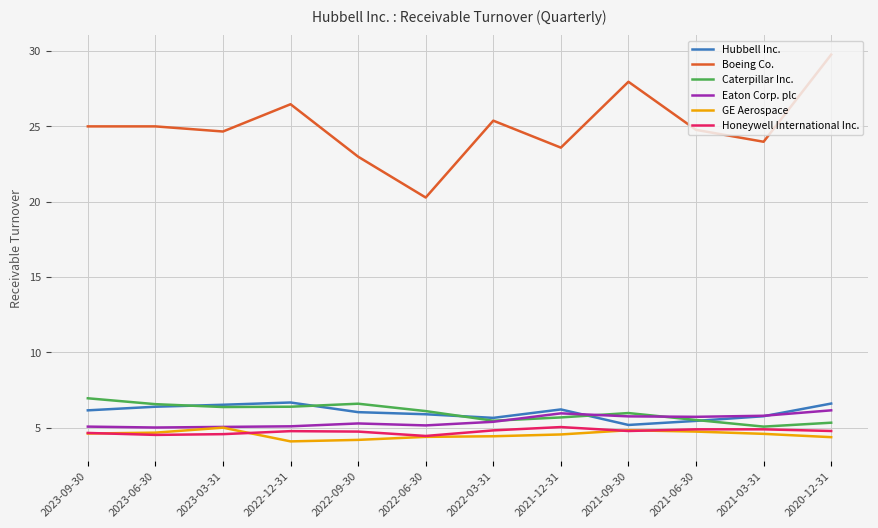

What is the difference between the maximum and minimum values in the GE Aerospace series?

0.9